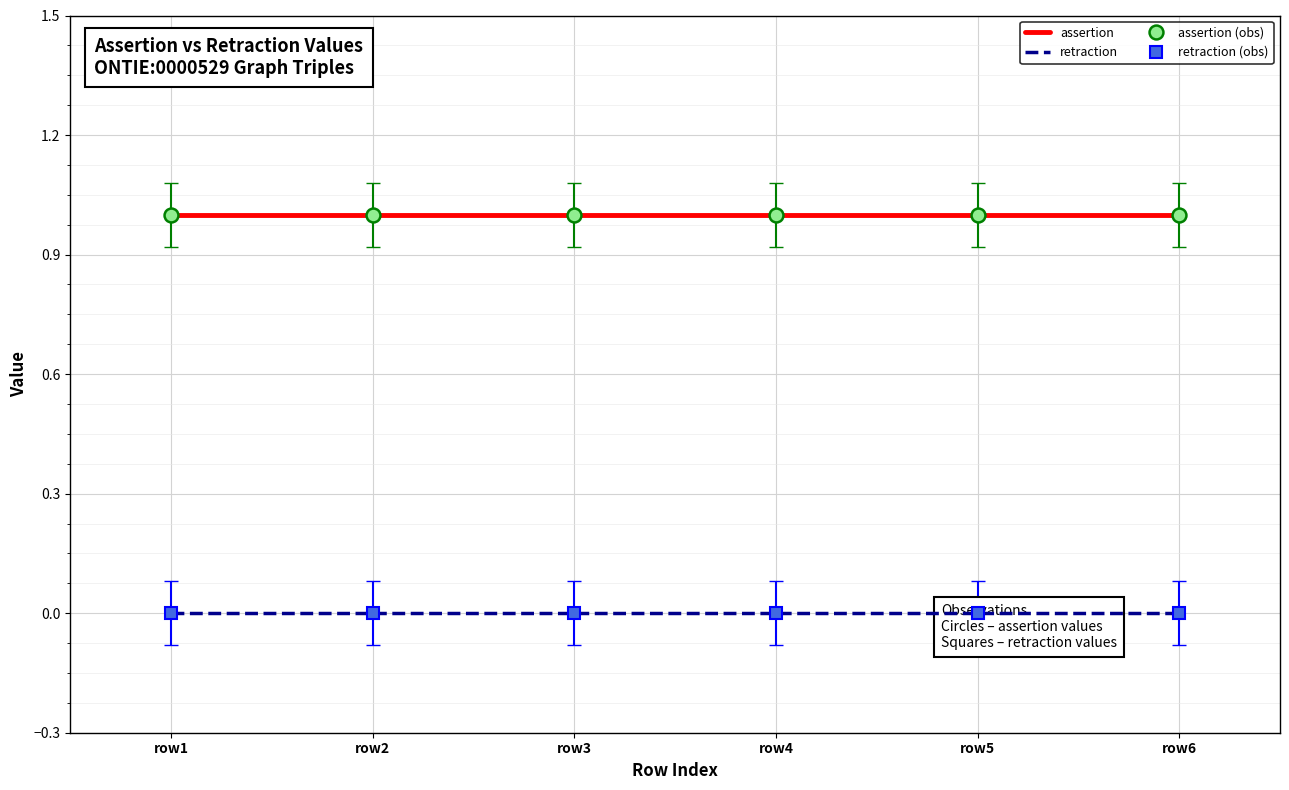

Is it true that retraction (obs) equals 0 at row1?

True